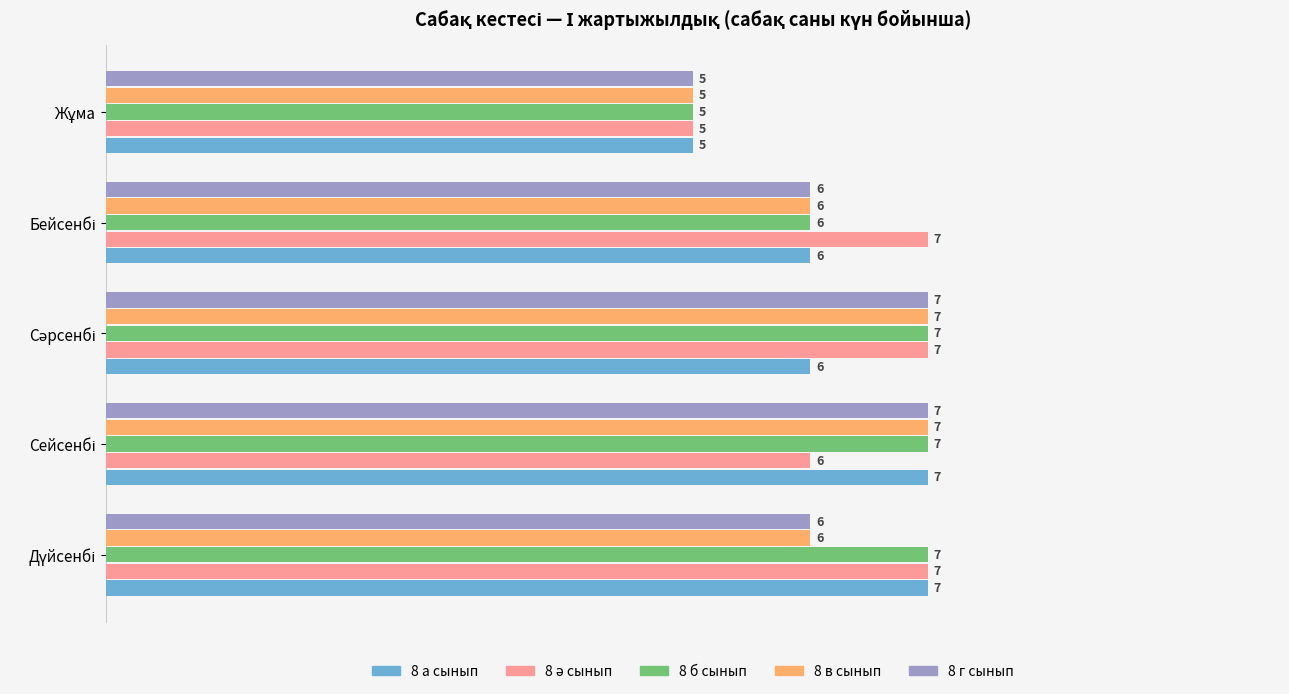

What is the greatest value displayed?

7